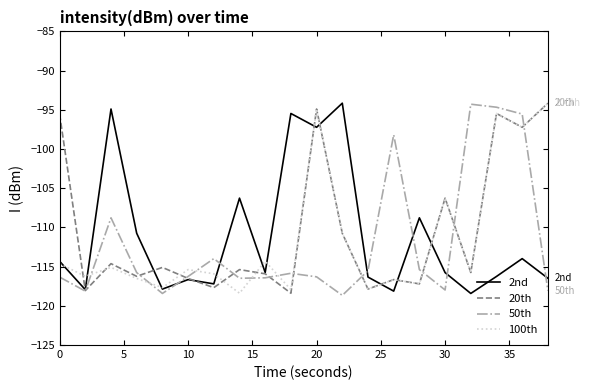

What is the maximum value shown in the chart?

-94.2